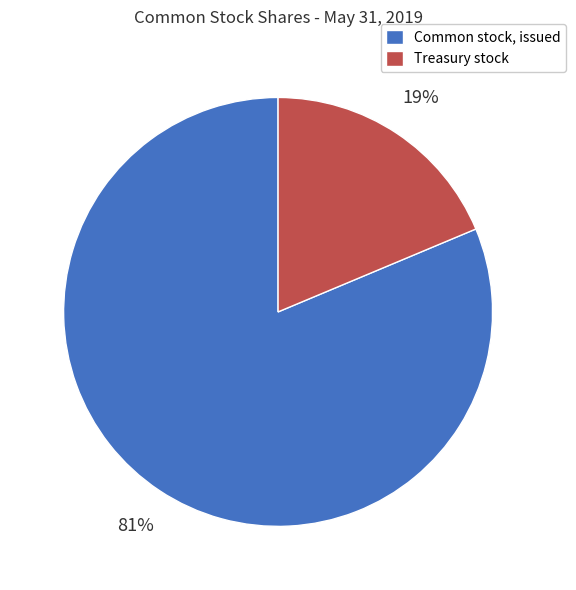

Count the number of slices in the pie.

2